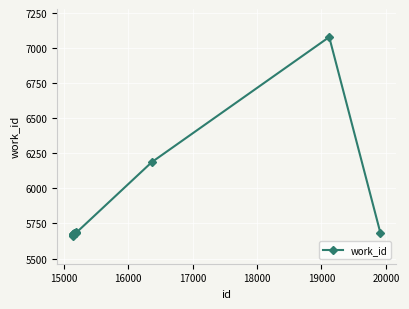

What is the difference between the maximum and minimum values?

1417